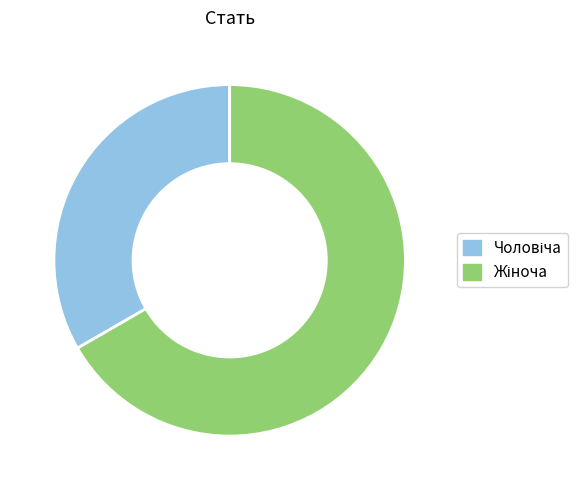

Is there any slice that represents more than half of the pie?

Yes